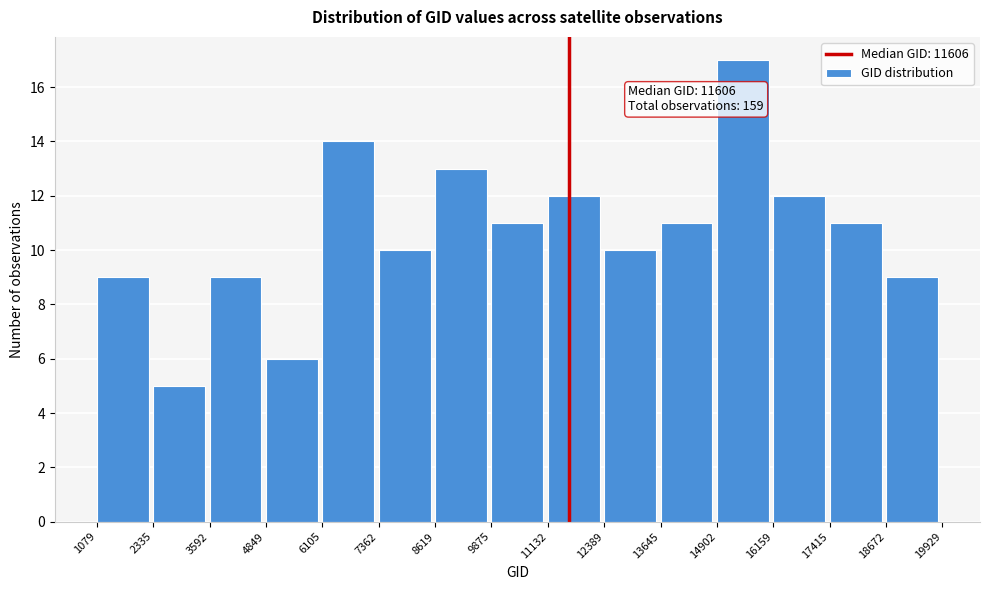

Over which range of the x-axis is the bar tallest?

14902 to 16159